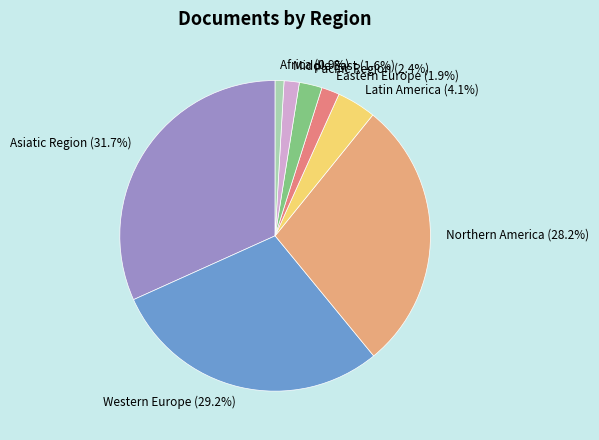

Between Asiatic Region and Northern America, which is larger?

Asiatic Region